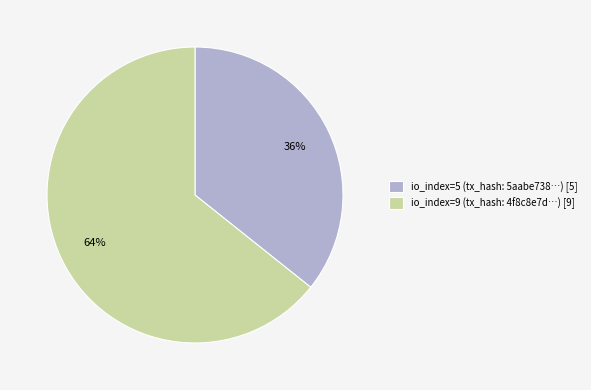

How many slices are in this pie chart?

2